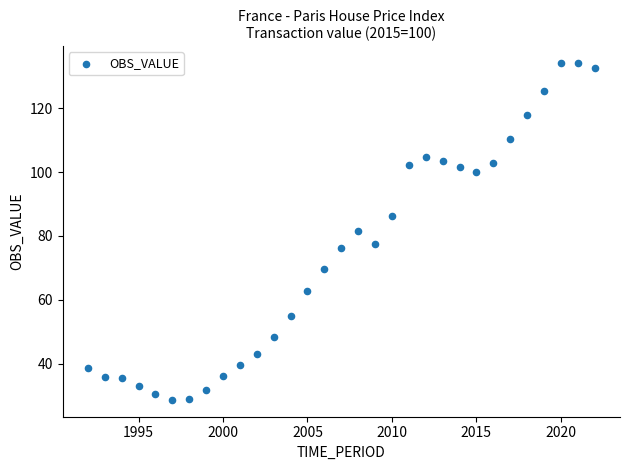

What is the range of X values (max minus min)?

30.0